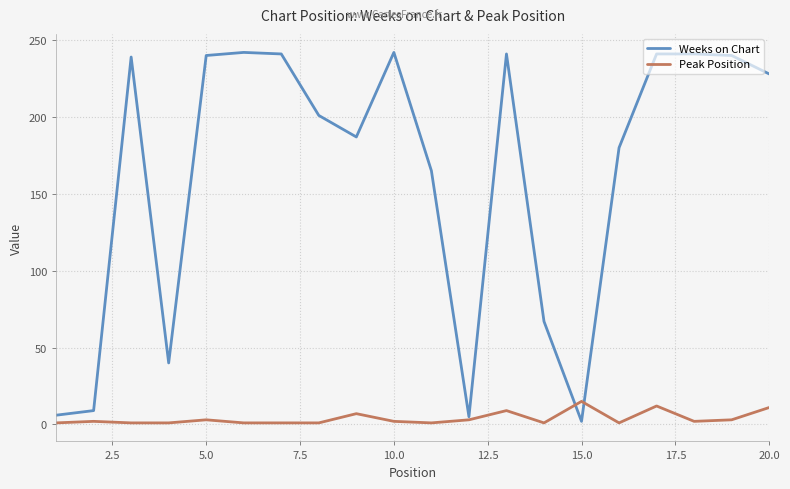

After their last crossing, which series has the higher values: Weeks on Chart or Peak Position?

Weeks on Chart